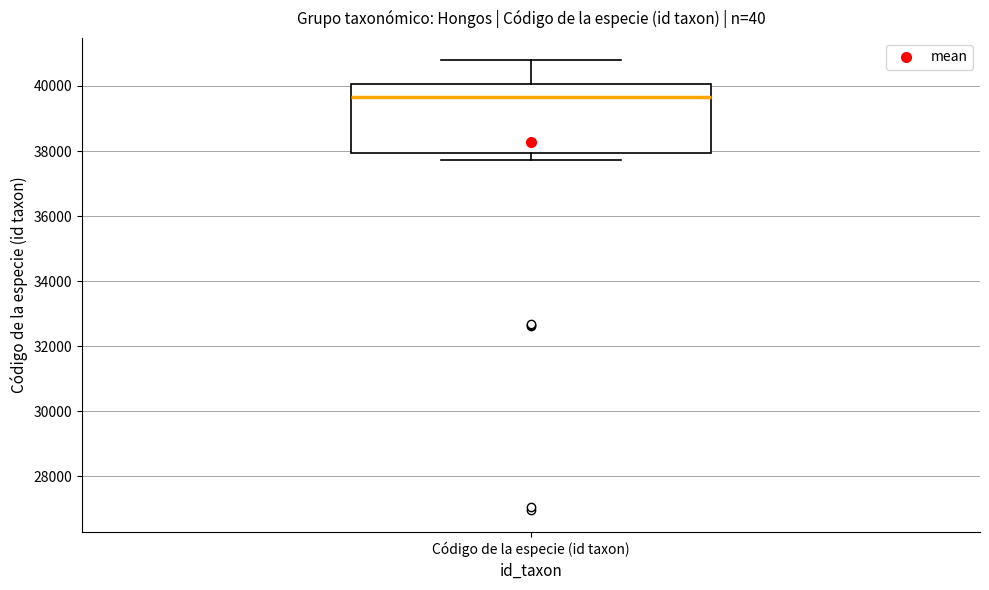

Read this box plot against the y-axis: the position of the median line, the range covered by the box, and the ends of both whiskers. The values are not printed on the chart, so give them approximately, as read against the axis.

median 39600, box 38000 to 40000, whiskers 37800 to 40800